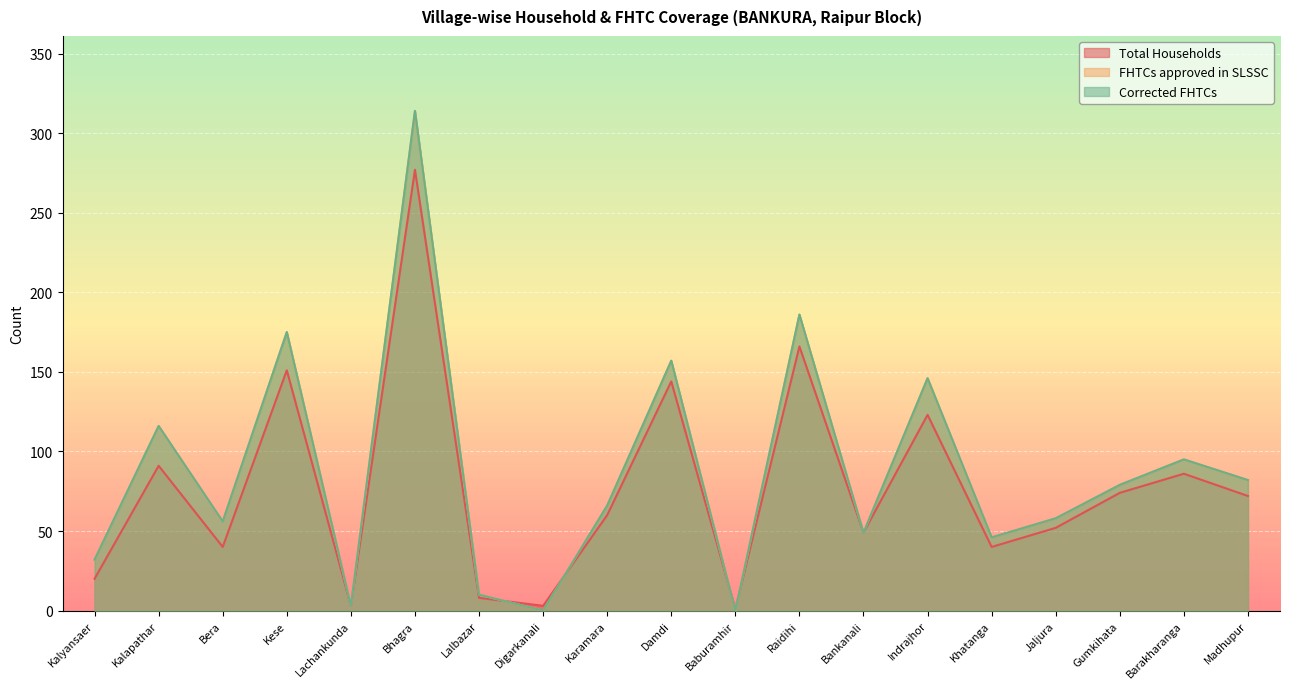

At which label does Total Households reach its minimum?

Baburamhir